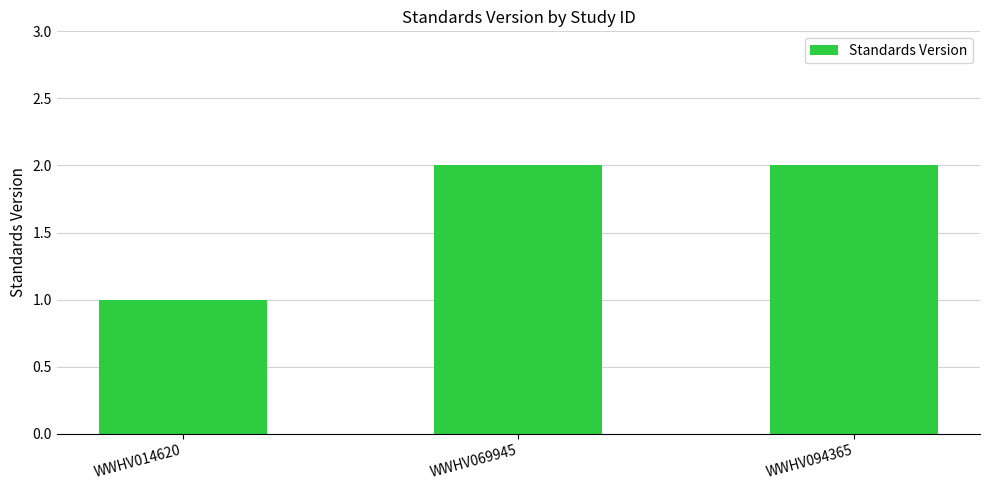

What is the minimum value shown in the chart?

1